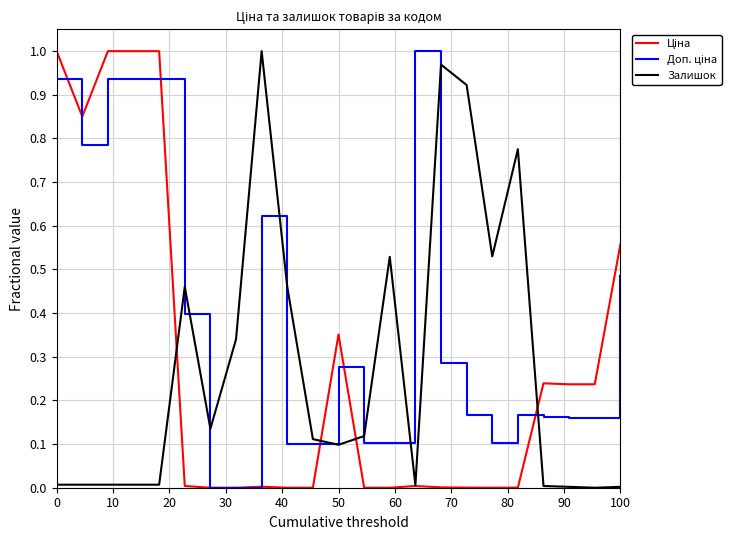

What is the difference between the second highest and second lowest values in the Доп. ціна series?

0.9